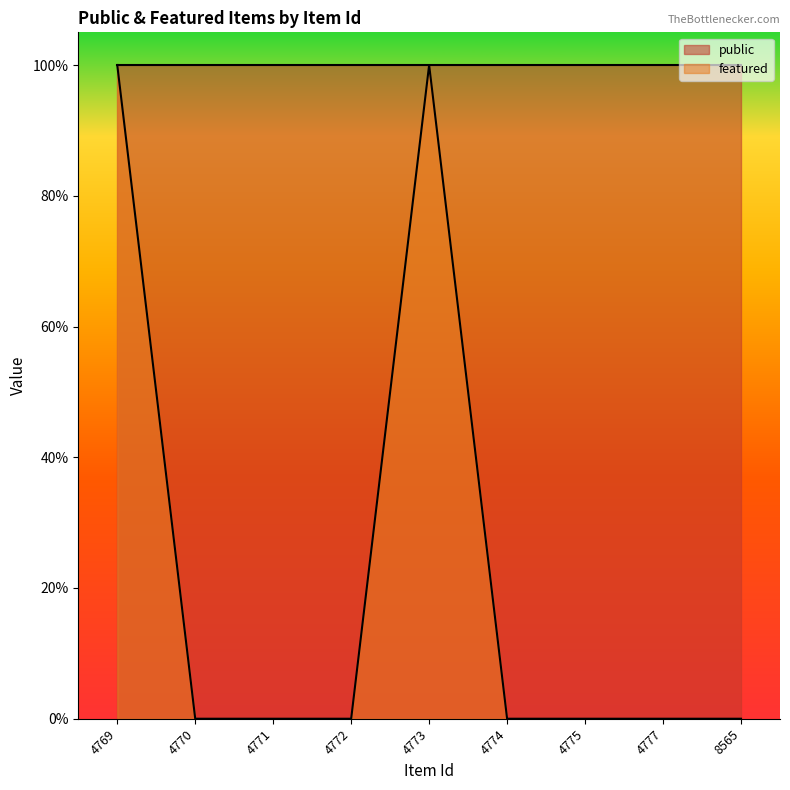

Is it true that the value at 4775 is 0?

True